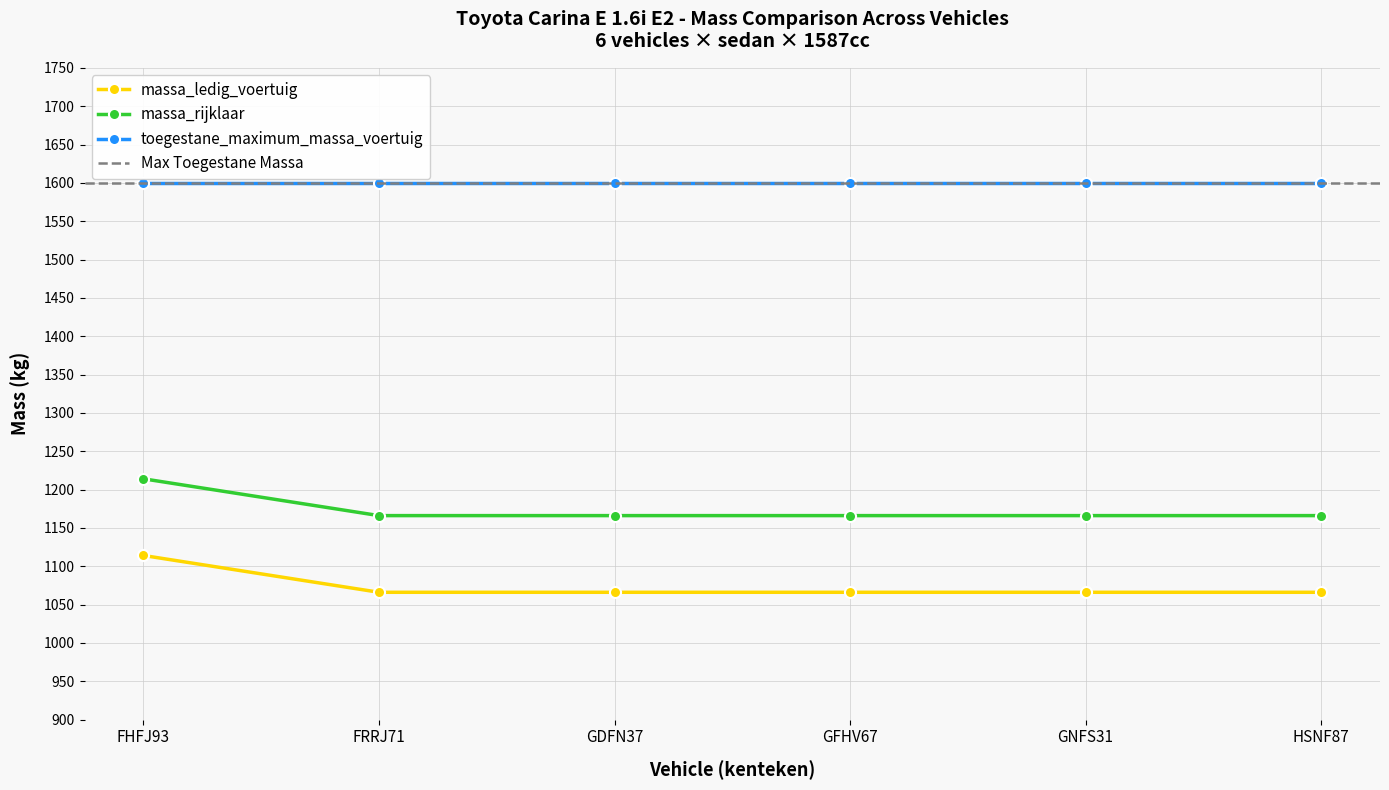

What position from the left is FRRJ71?

2